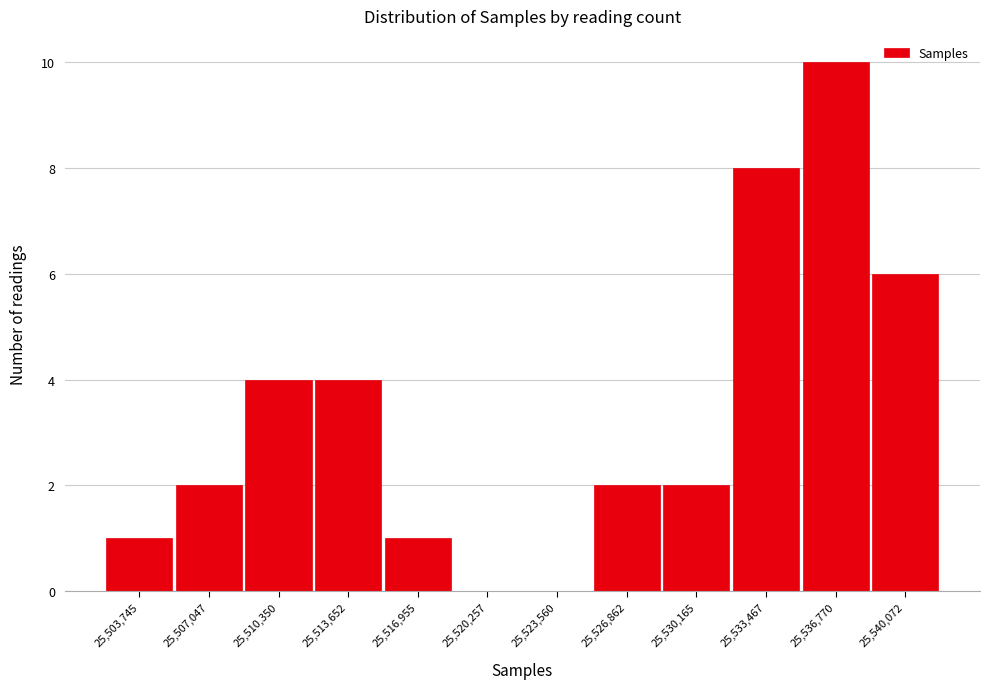

Reading left to right, list every bar in this chart as the range it spans on the x-axis followed by its height. Neither the bar edges nor the heights are printed on the chart, so give them approximately, as read against the axes.

25502000 to 25505500: 1
25505500 to 25508500: 2
25508500 to 25512000: 4
25512000 to 25515500: 4
25515500 to 25518500: 1
25518500 to 25522000: 0
25522000 to 25525000: 0
25525000 to 25528500: 2
25528500 to 25532000: 2
25532000 to 25535000: 8
25535000 to 25538500: 10
25538500 to 25541500: 6